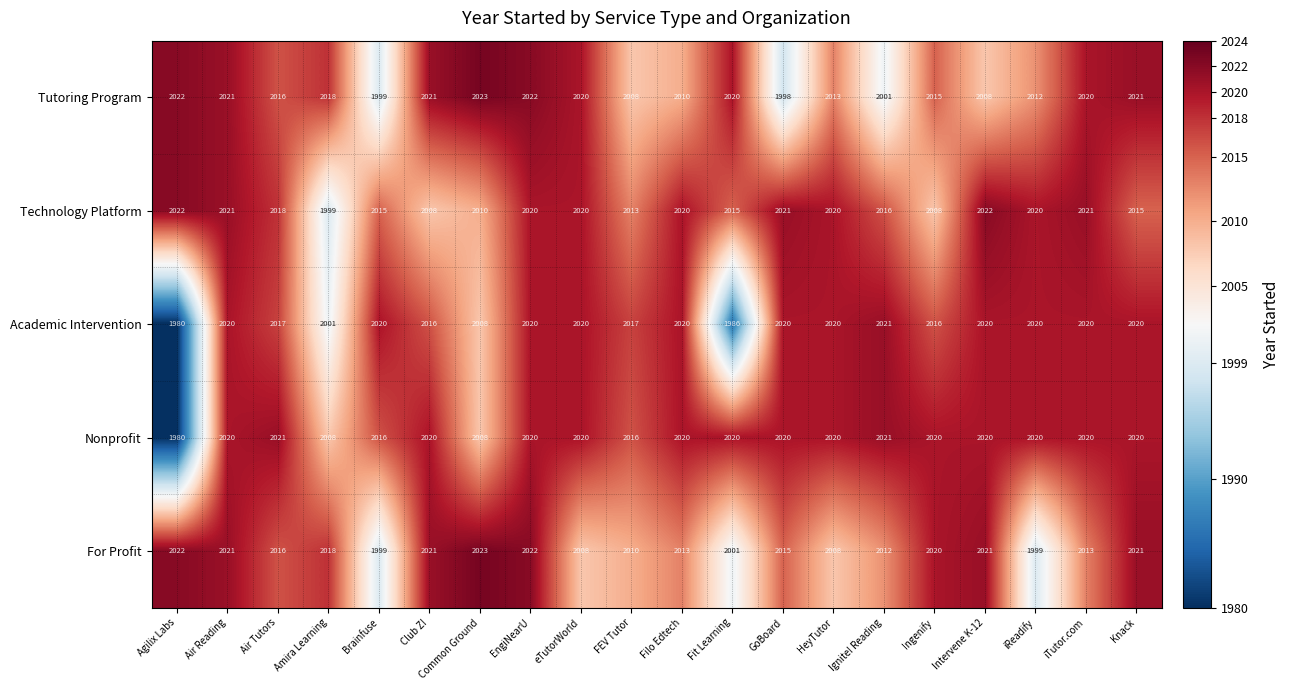

Is it true that Tutoring Program equals 2770 at Air Tutors?

False